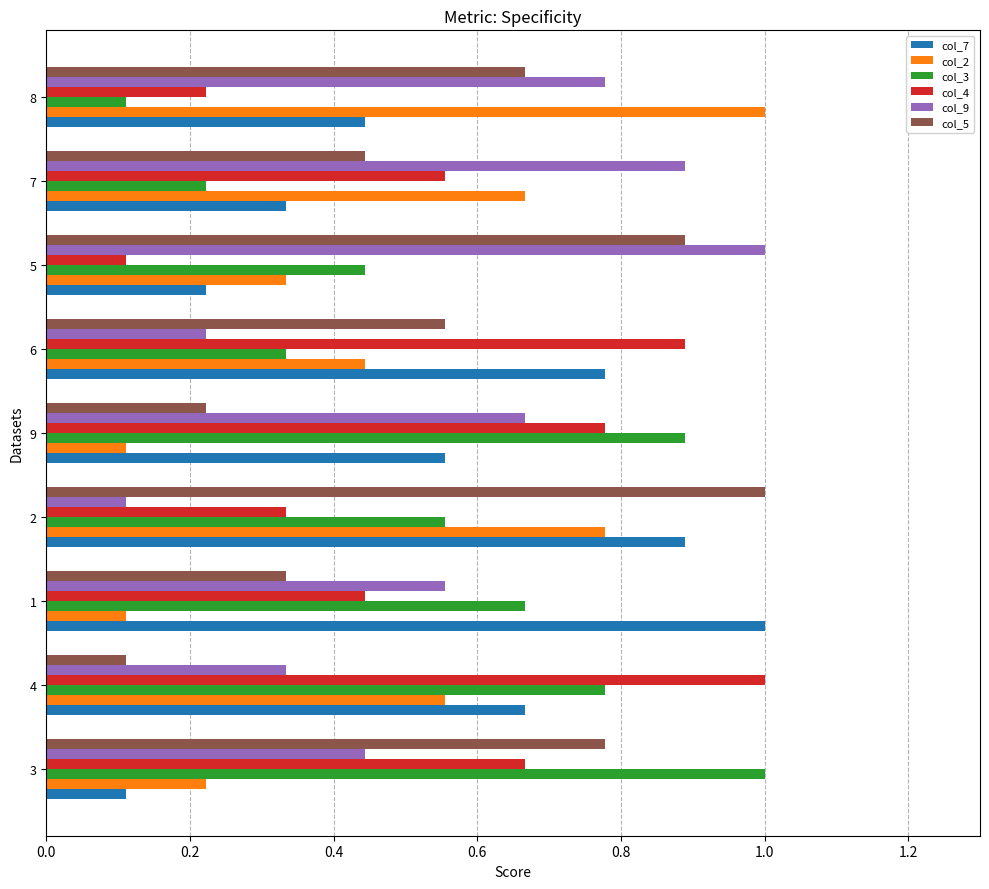

What is the total value across all series at 1?

3.1